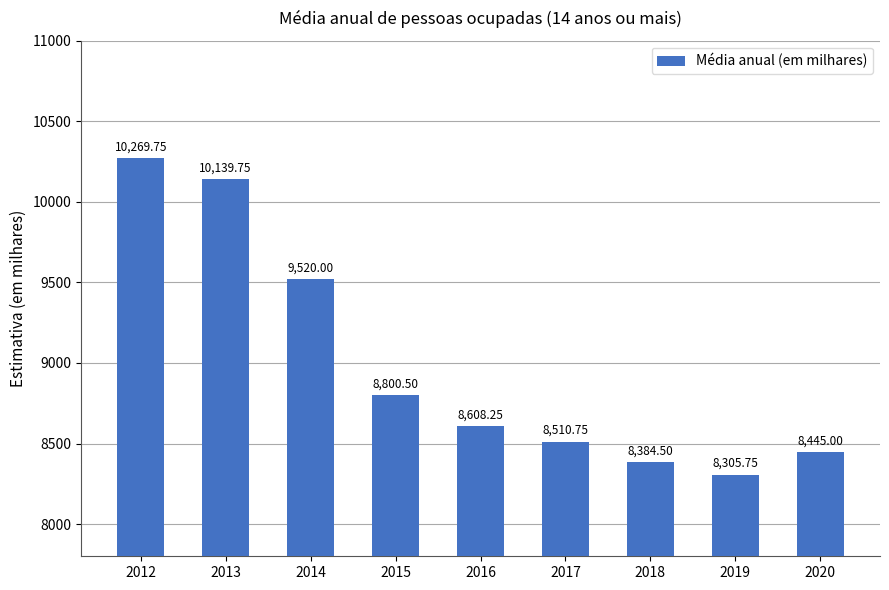

What is the maximum value shown in the chart?

10269.8